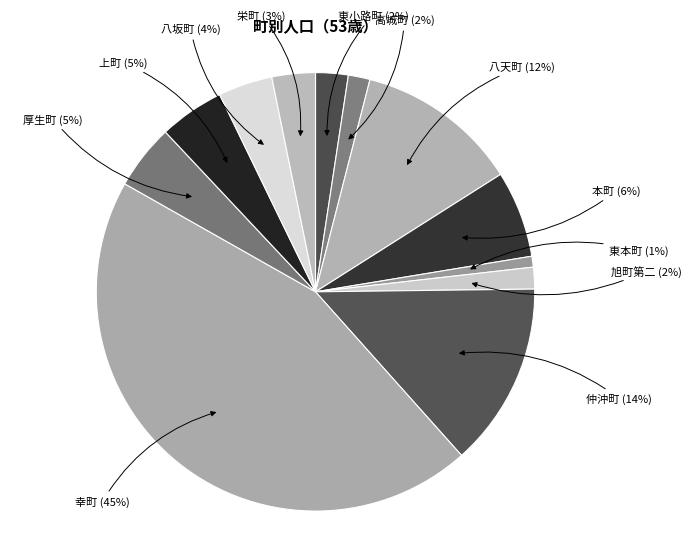

Count the number of slices in the pie.

12